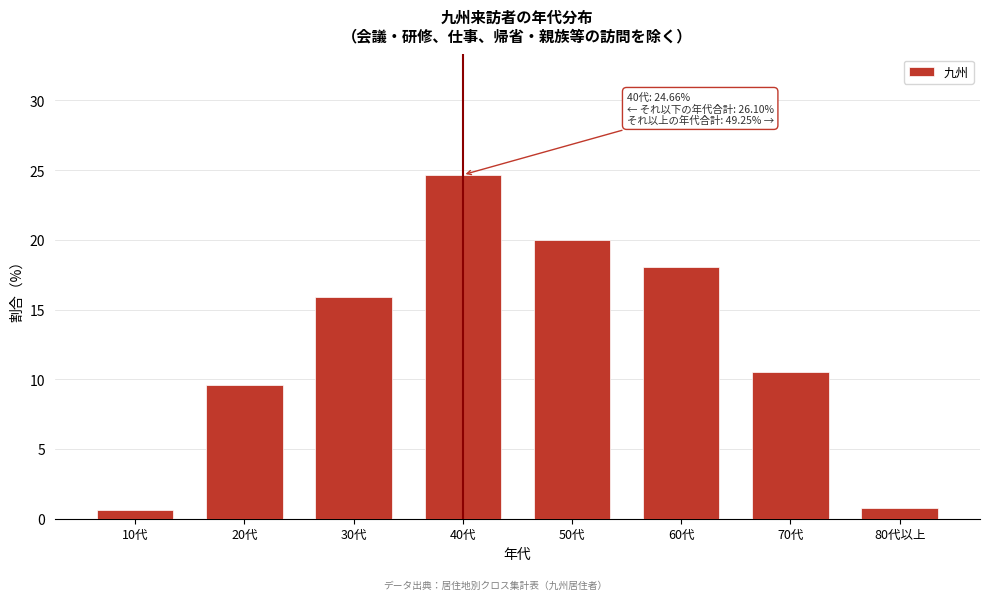

Which has a higher value, 50代 or 30代?

50代